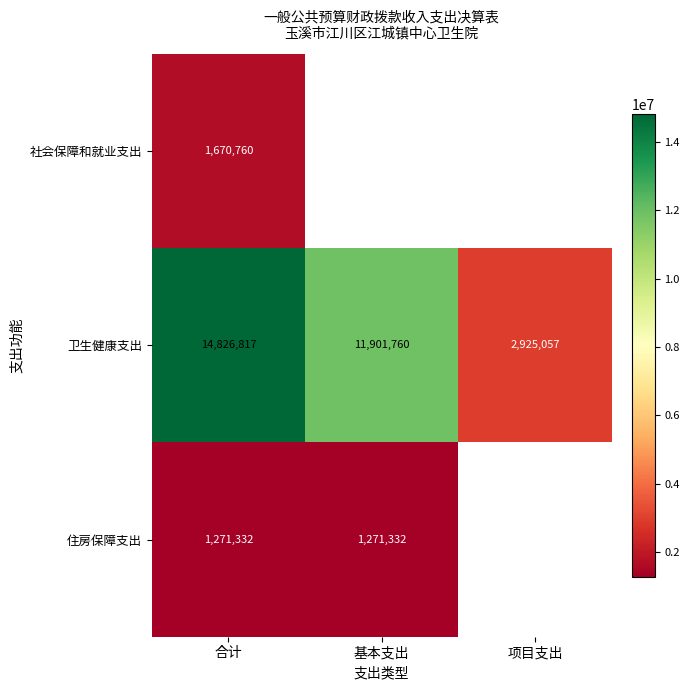

Is the value of 卫生健康支出 at 合计 greater than the value of 住房保障支出 at 合计?

Yes